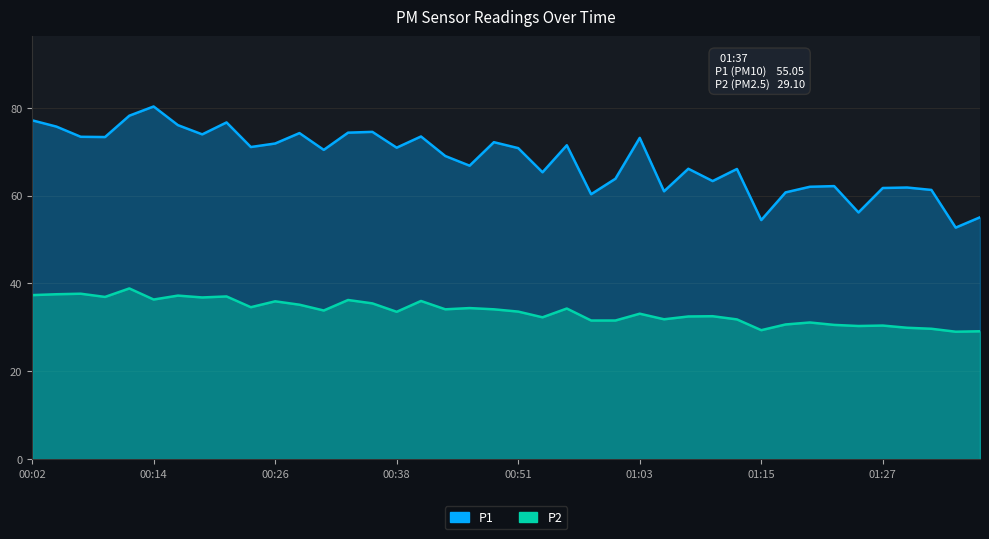

True or false: P1 has a value of 121.1 at 00:07.

False